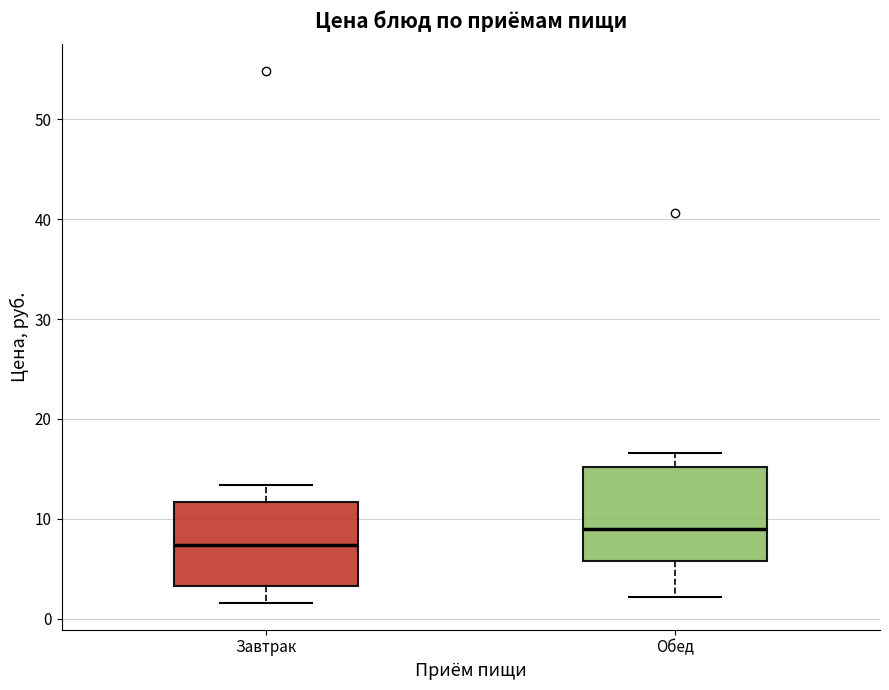

Reading left to right, transcribe this box plot: for each box, give where its median line is, the range the box spans, and where its two whiskers end, as read against the y-axis. The values are not printed on the chart, so give them approximately, as read against the axis.

Завтрак: median 7, box 3 to 12, whiskers 2 to 13
Обед: median 9, box 6 to 15, whiskers 2 to 17